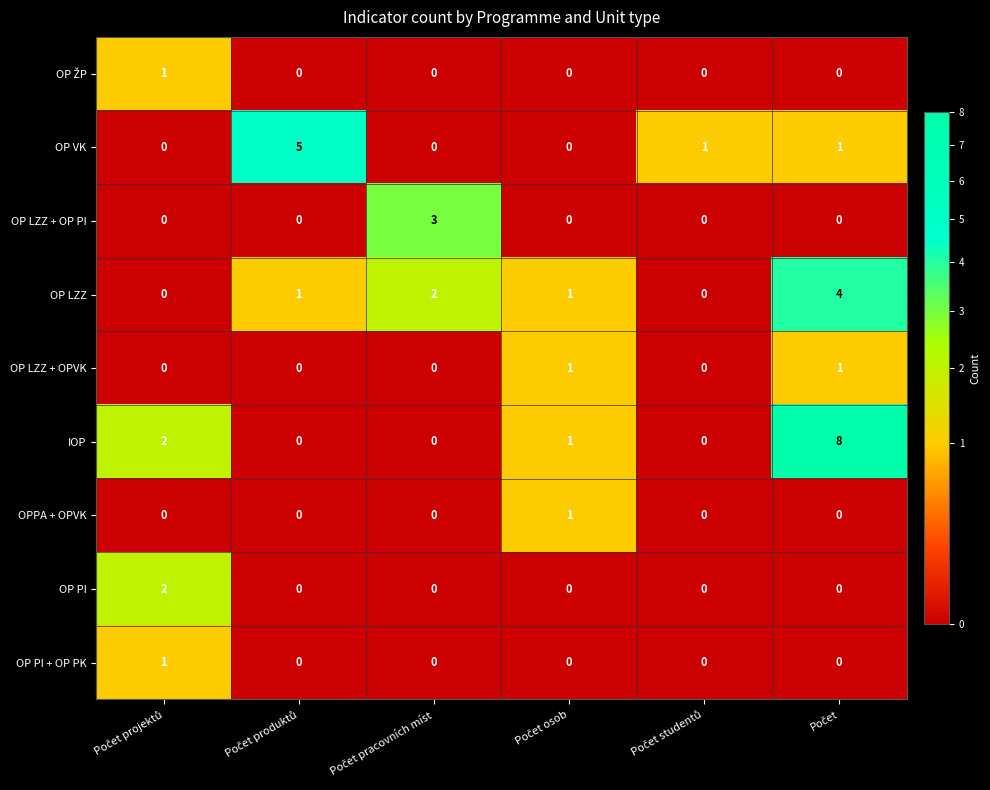

What is the sum of all OP LZZ + OP PI values?

3